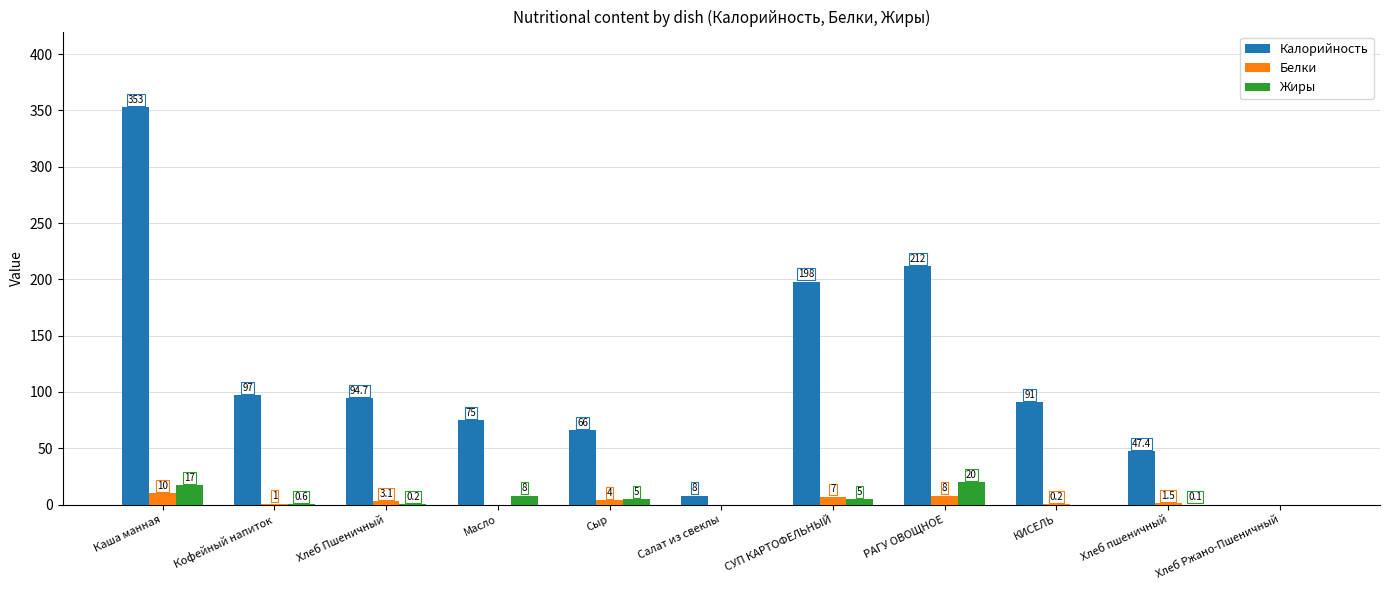

Reading left to right, extract all data points from this chart.

Калорийность: 353.0	97.0	94.7	75.0	66.0	8.0	198.0	212.0	91.0	47.4	0.0
Белки: 10.0	1.0	3.1	0.0	4.0	0.0	7.0	8.0	0.2	1.5	0.0
Жиры: 17.0	0.6	0.2	8.0	5.0	0.0	5.0	20.0	0.0	0.1	0.0